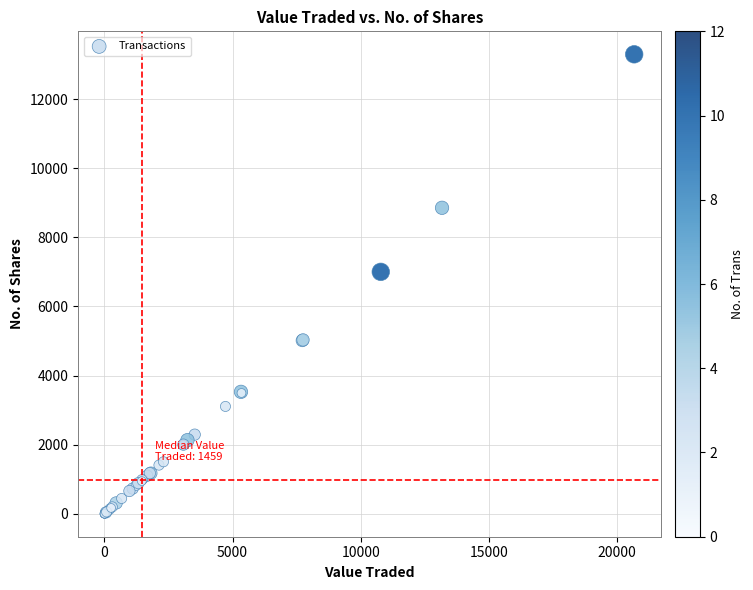

What Y value in the scatter plot is closest to 6647?

7000